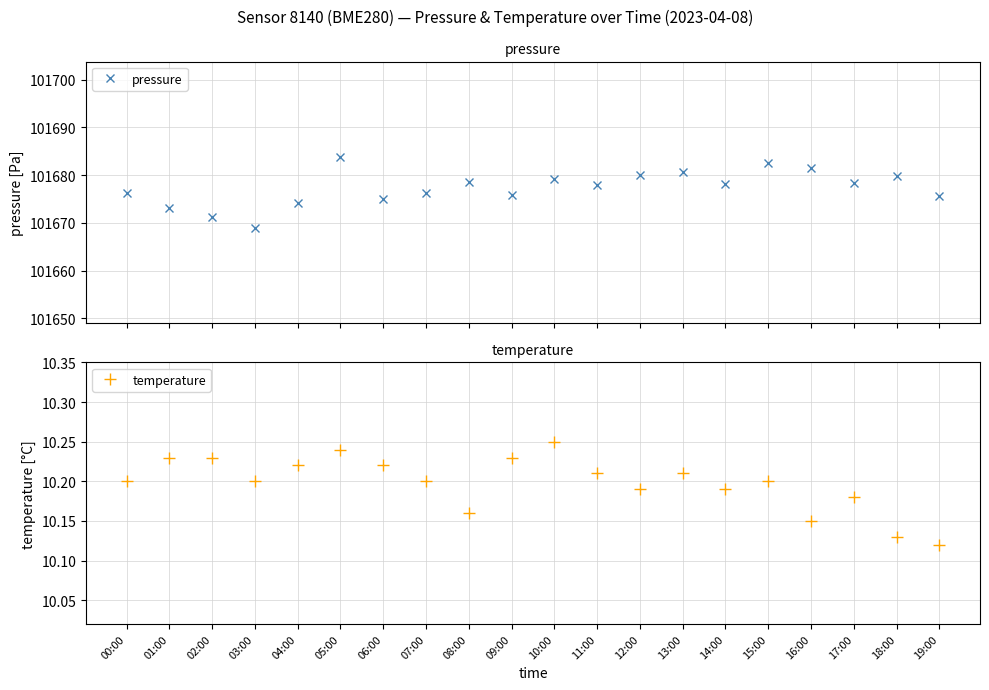

Does the chart display data point markers on the line(s)?

Yes